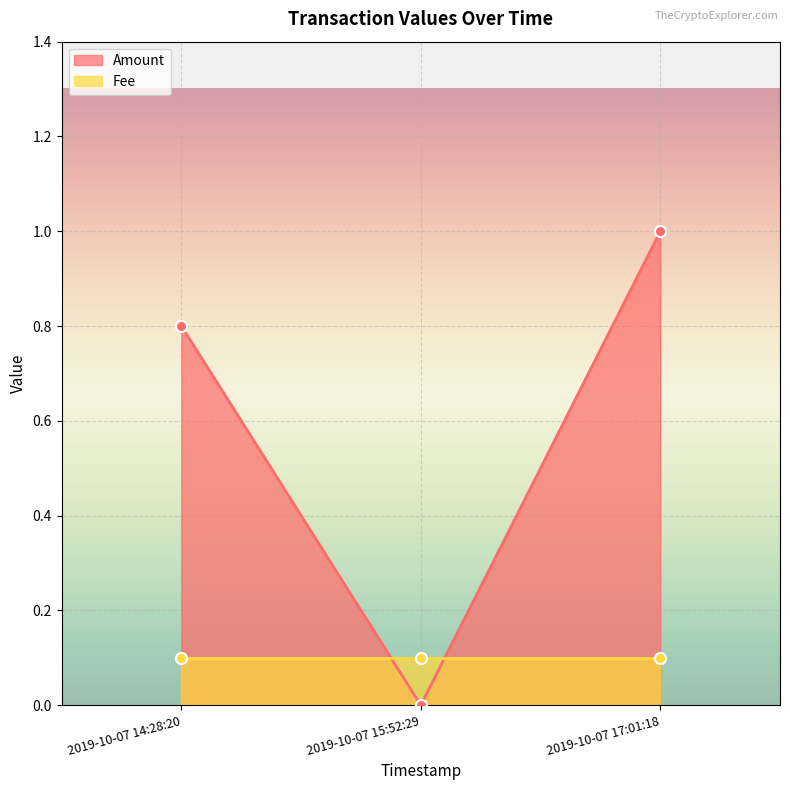

Reading right to left, transcribe all the data shown in this chart.

2019-10-07 17:01:18=1.0	2019-10-07 15:52:29=0.0	2019-10-07 14:28:20=0.8